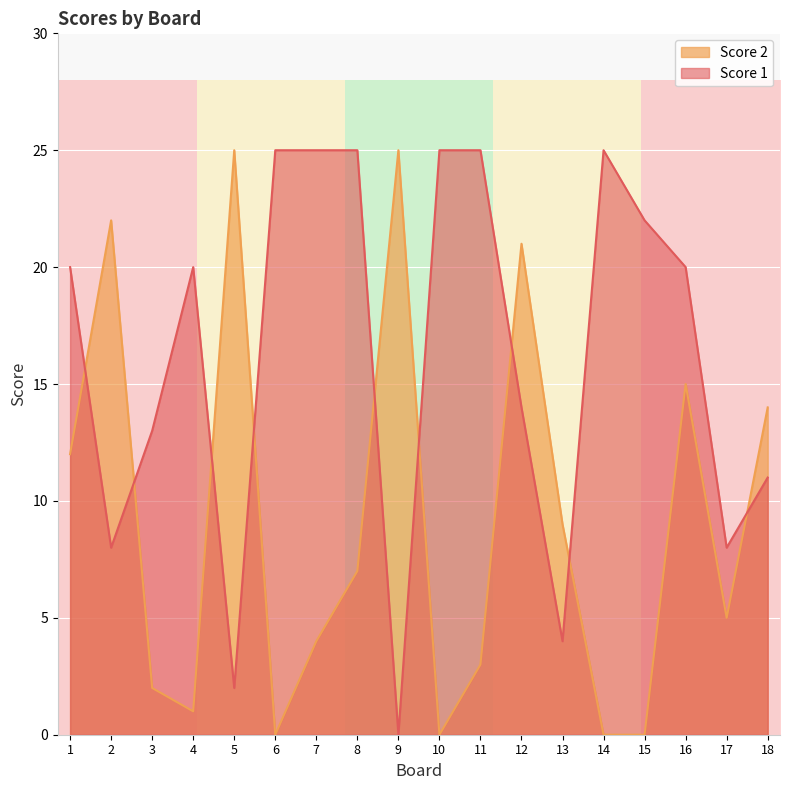

What is the spread (max minus min) of values at 12?

7